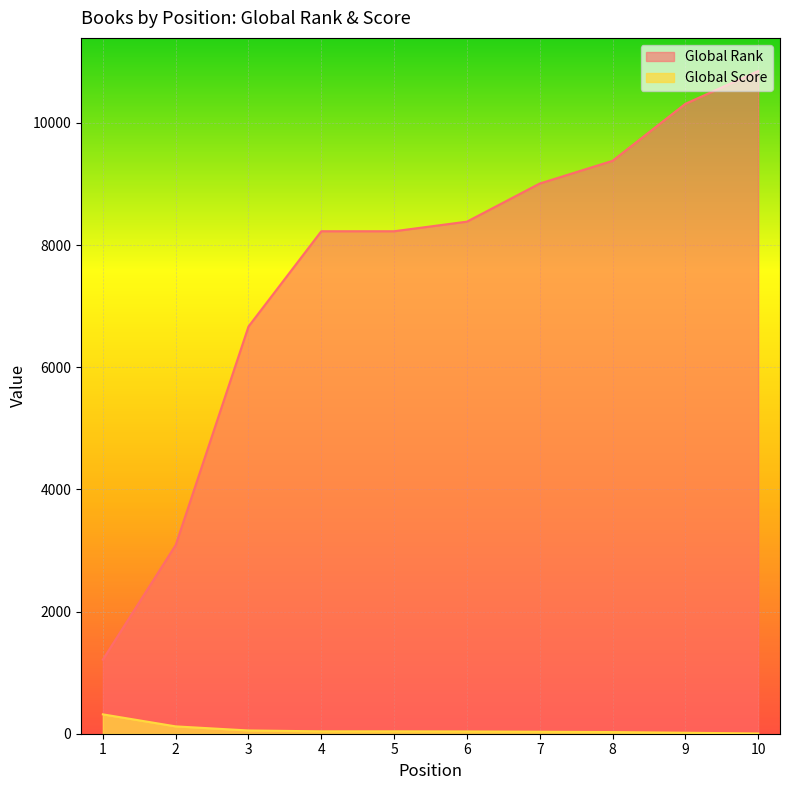

What is the maximum value shown in the chart?

10850